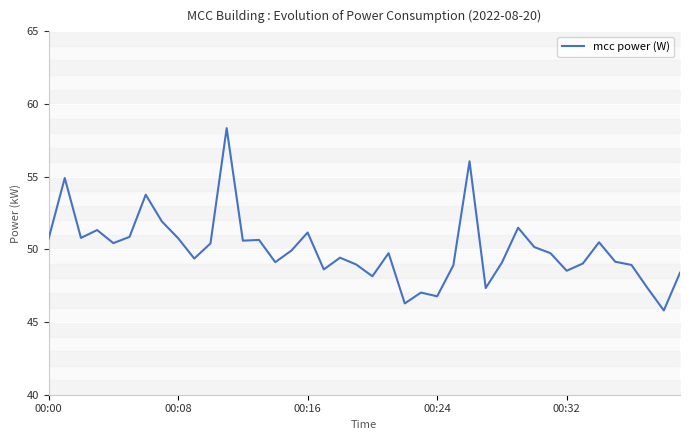

Rank the categories by value from lowest to highest.

38, 22, 24, 23, 37, 27, 20, 39, 32, 17, 25, 36, 19, 33, 28, 14, 35, 9, 18, 21, 31, 15, 30, 10, 00:32, 34, 12, 13, 00:00, 8, 00:16, 5, 16, 00:24, 29, 7, 6, 00:08, 26, 11